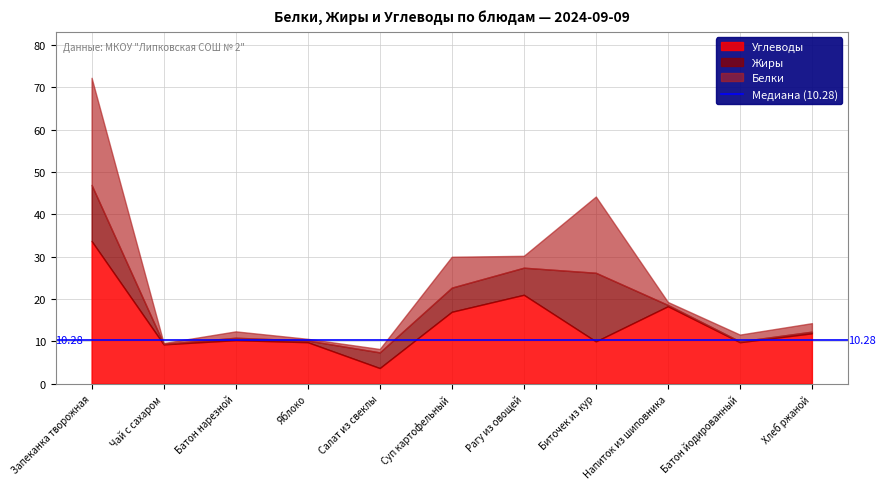

In Жиры, how many points are lower than both neighbors (excluding endpoints)?

3